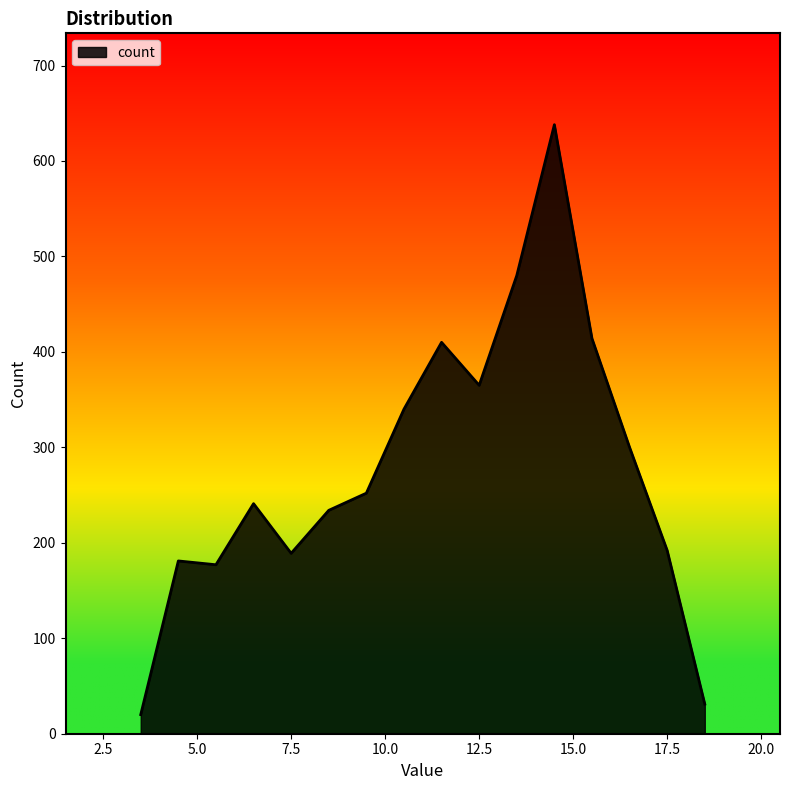

What is the smallest value displayed?

20